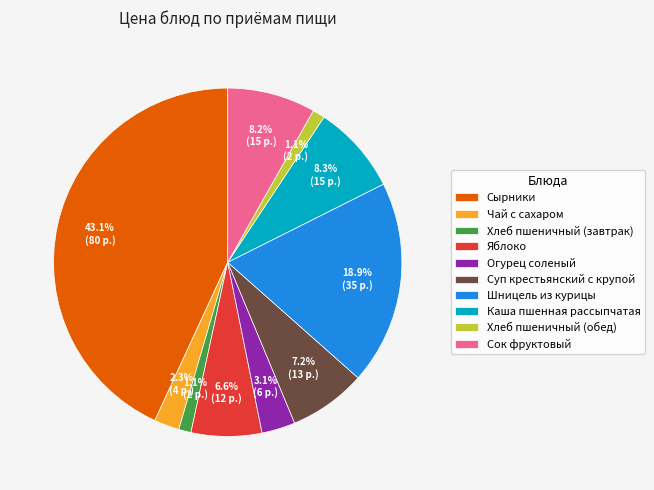

True or false: Каша пшенная рассыпчатая accounts for 8% of the total.

True